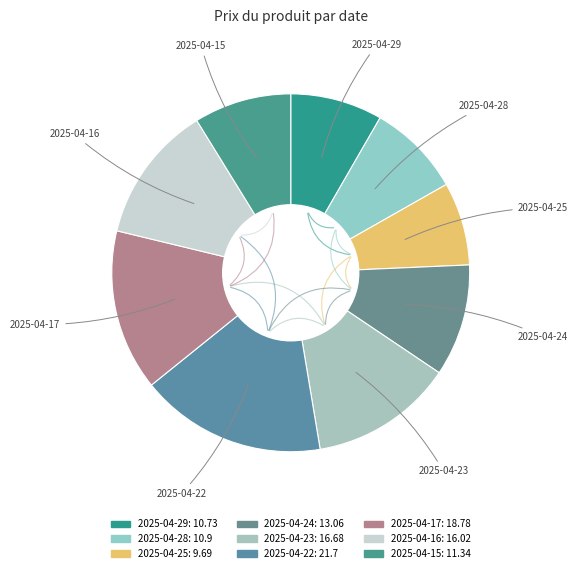

How many slices are in this pie chart?

9